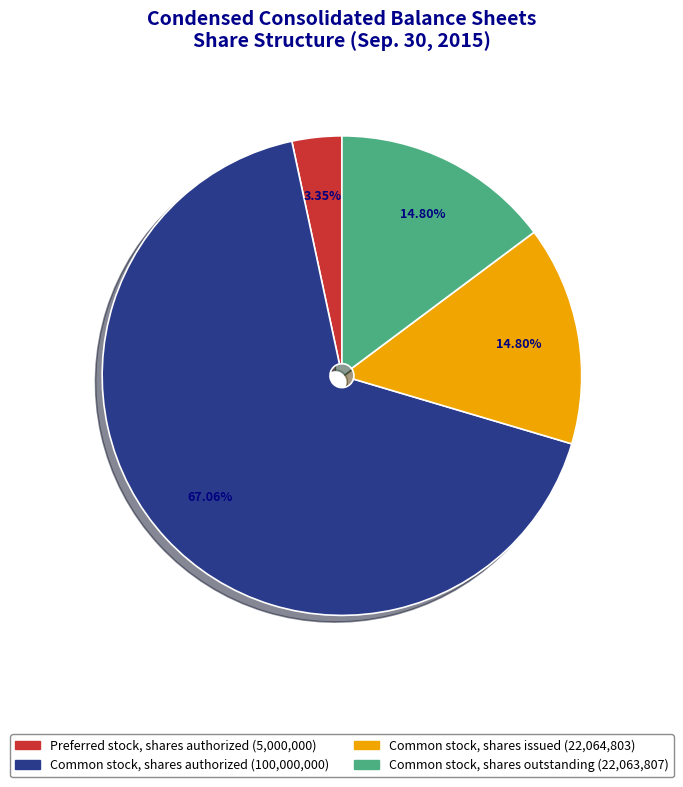

Is there any slice that represents more than half of the pie?

Yes